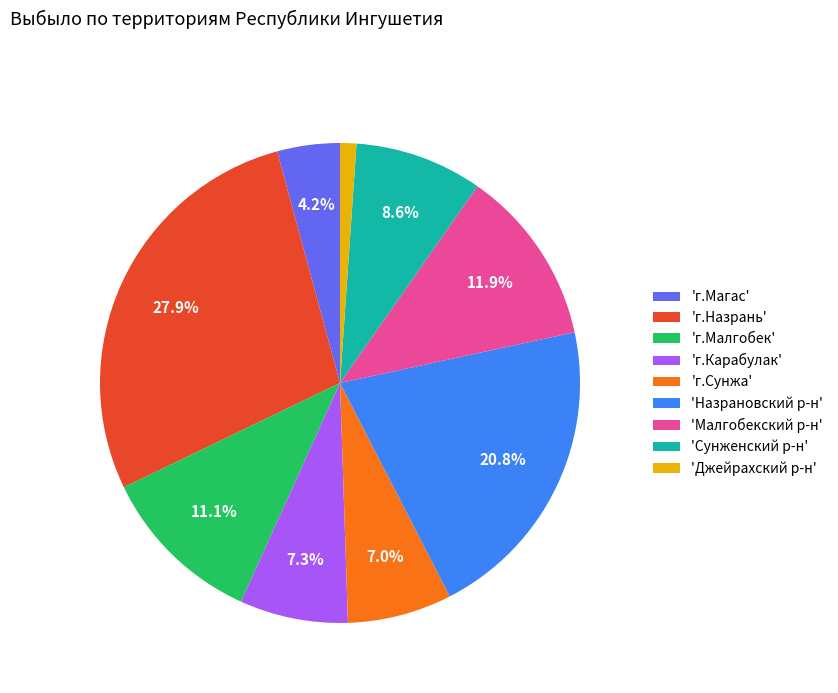

What is the largest slice in the pie chart?

'г.Назрань'